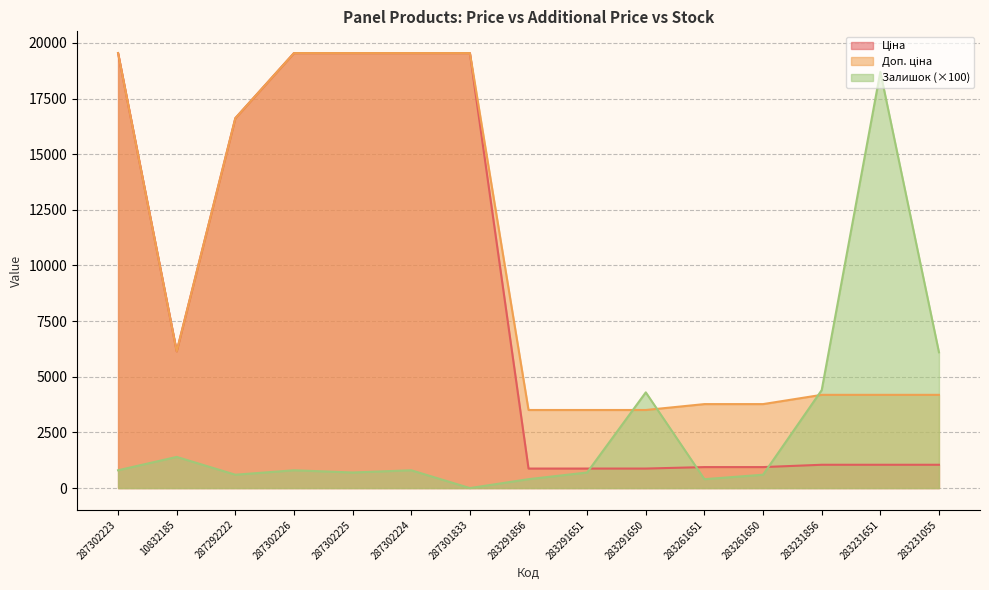

How many distinct data groups are displayed?

3